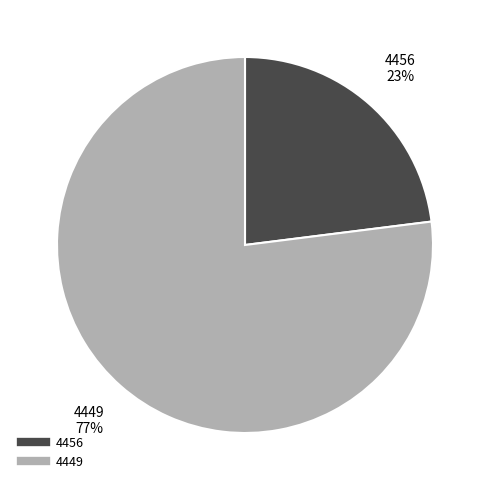

What percentage is the 4456 slice, to the nearest percent?

23%